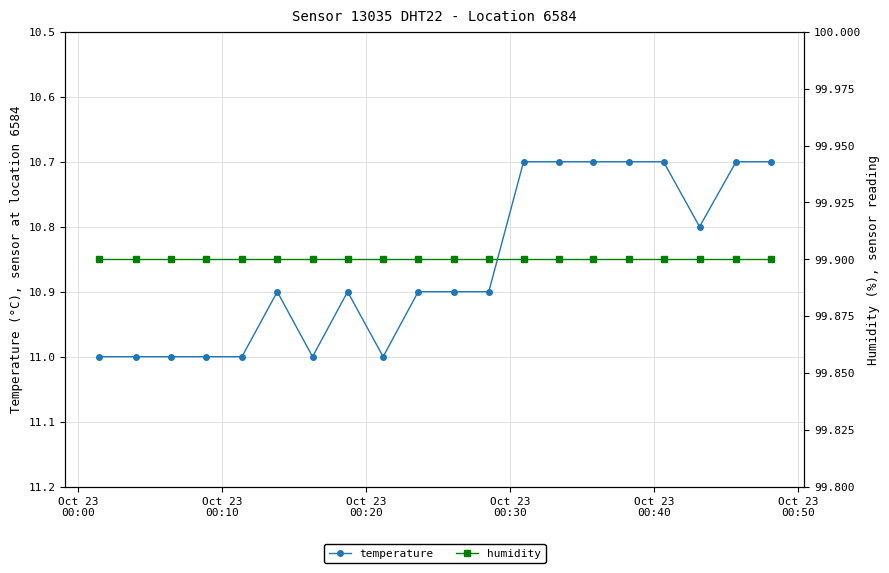

True or false: temperature has more than 2 interior local peaks.

True